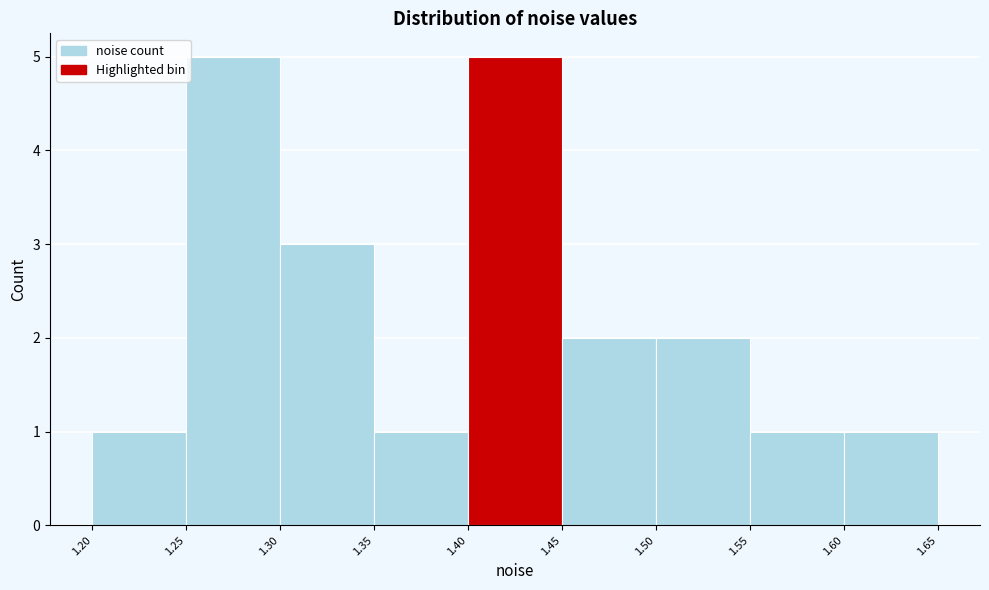

Reading left to right, list every bar in this chart as the range it spans on the x-axis followed by its height. The values are not printed on the chart, so give them approximately, as read against the axis.

1.20 to 1.25: 1
1.25 to 1.30: 5
1.30 to 1.35: 3
1.35 to 1.40: 1
1.40 to 1.45: 5
1.45 to 1.50: 2
1.50 to 1.55: 2
1.55 to 1.60: 1
1.60 to 1.65: 1